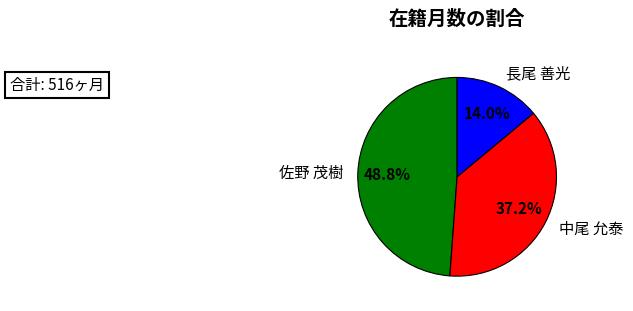

Rank the categories by value from highest to lowest.

佐野 茂樹, 中尾 允泰, 長尾 善光